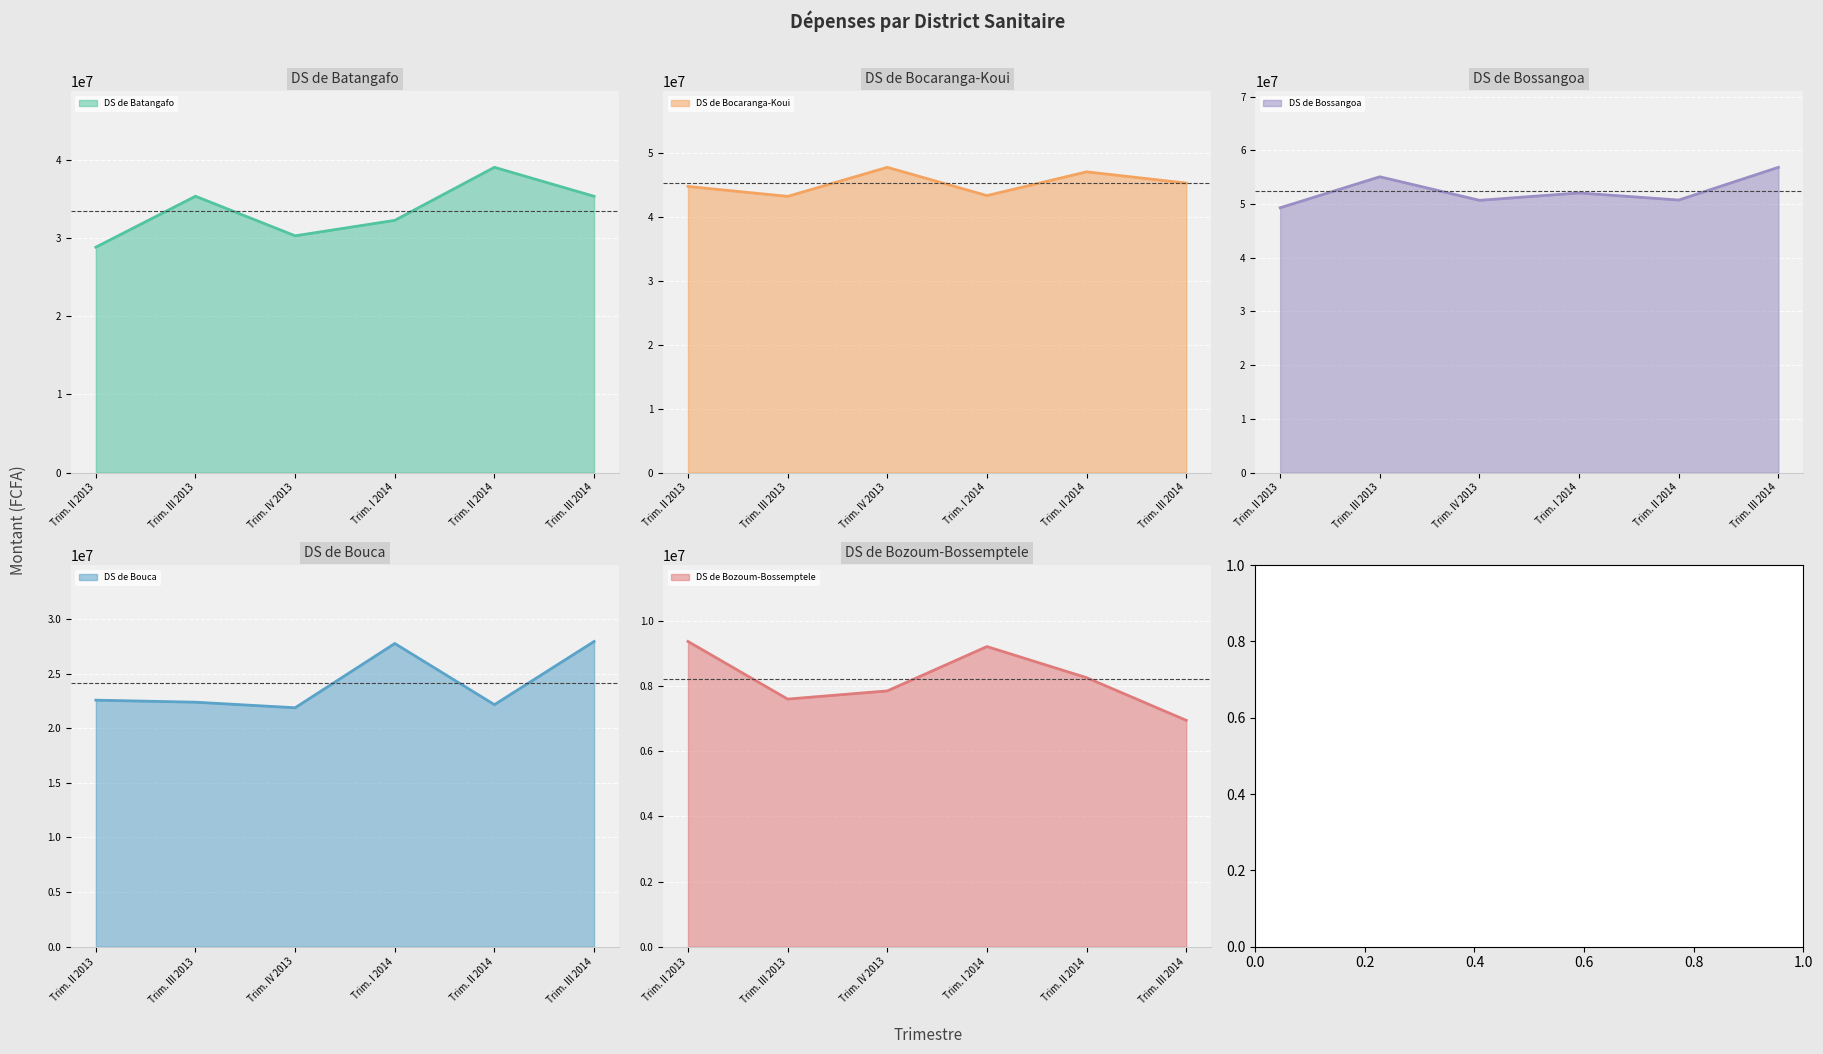

In DS de Batangafo, how many points are lower than both neighbors (excluding endpoints)?

1